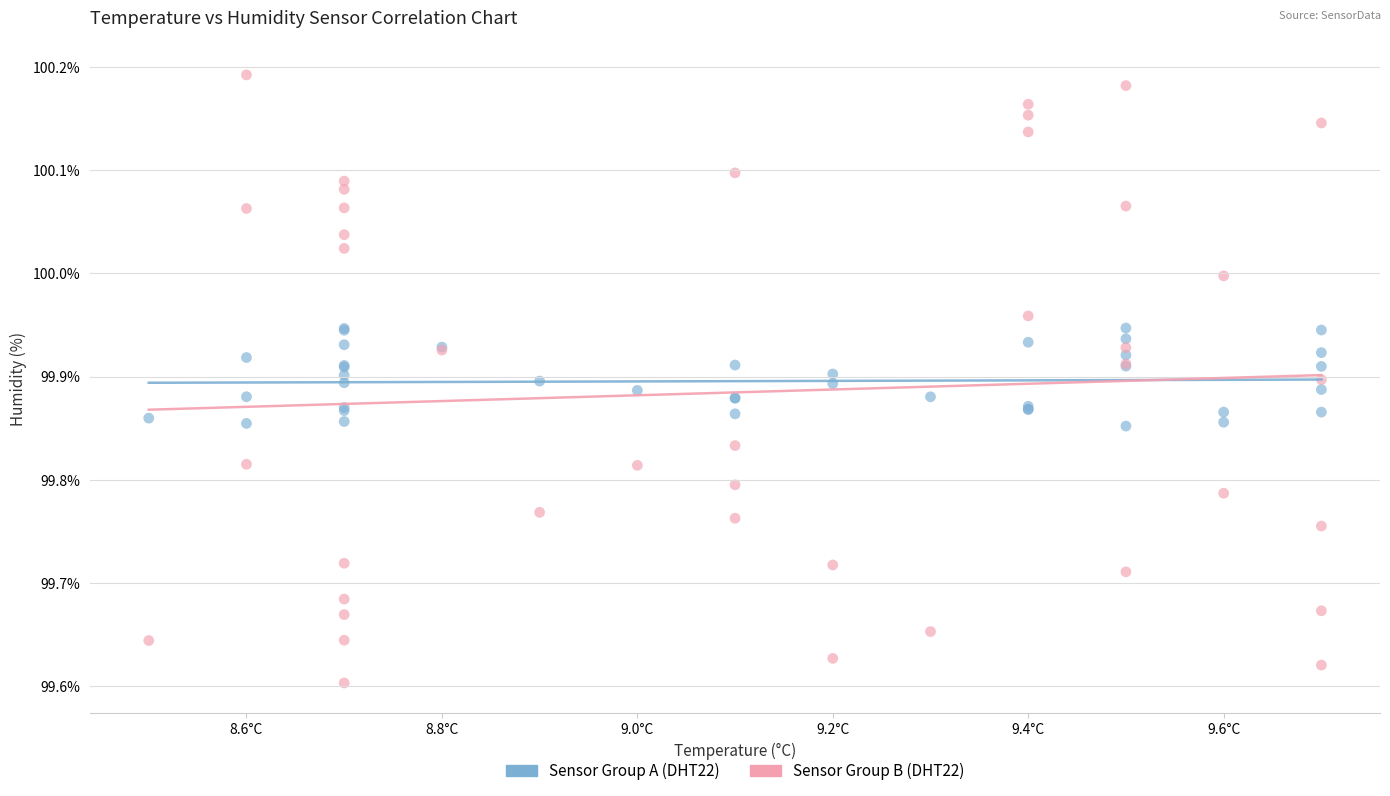

Which series reaches the maximum Y coordinate?

Sensor Group B (DHT22)